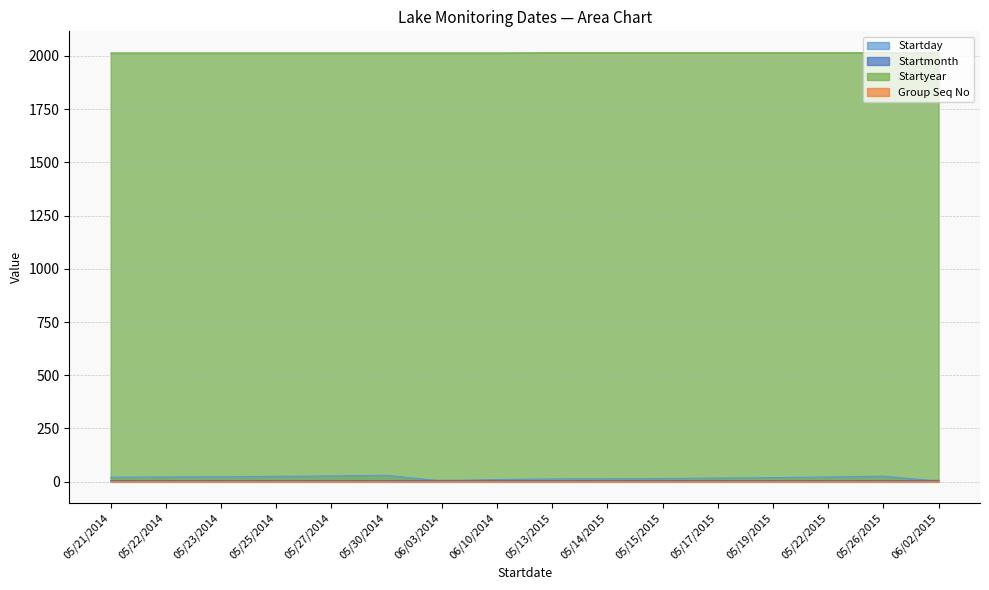

At which category is the sum across all series the highest?

05/30/2014